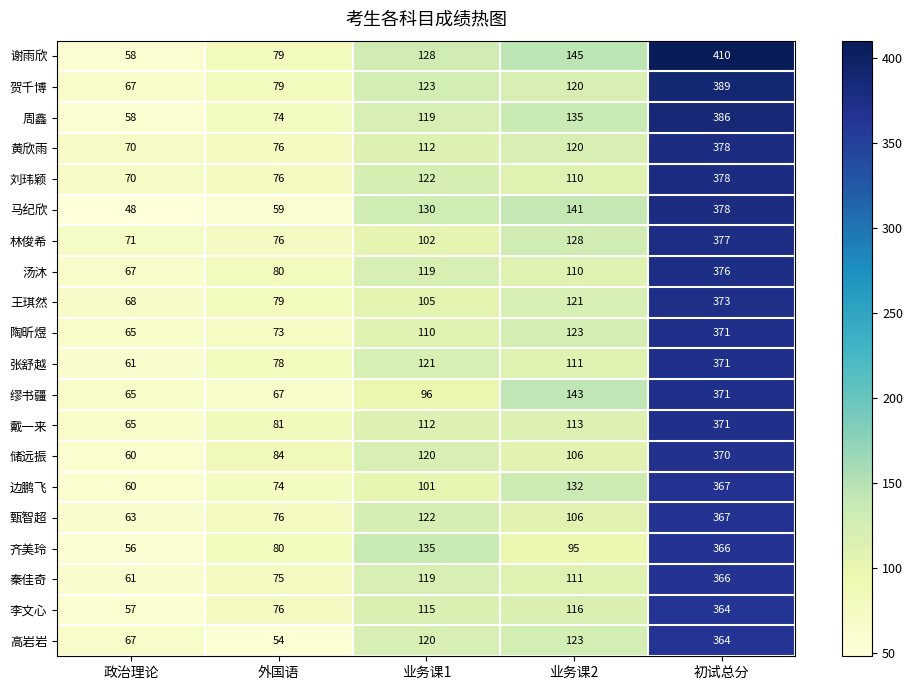

What is the average value of the 甄智超 series?

147